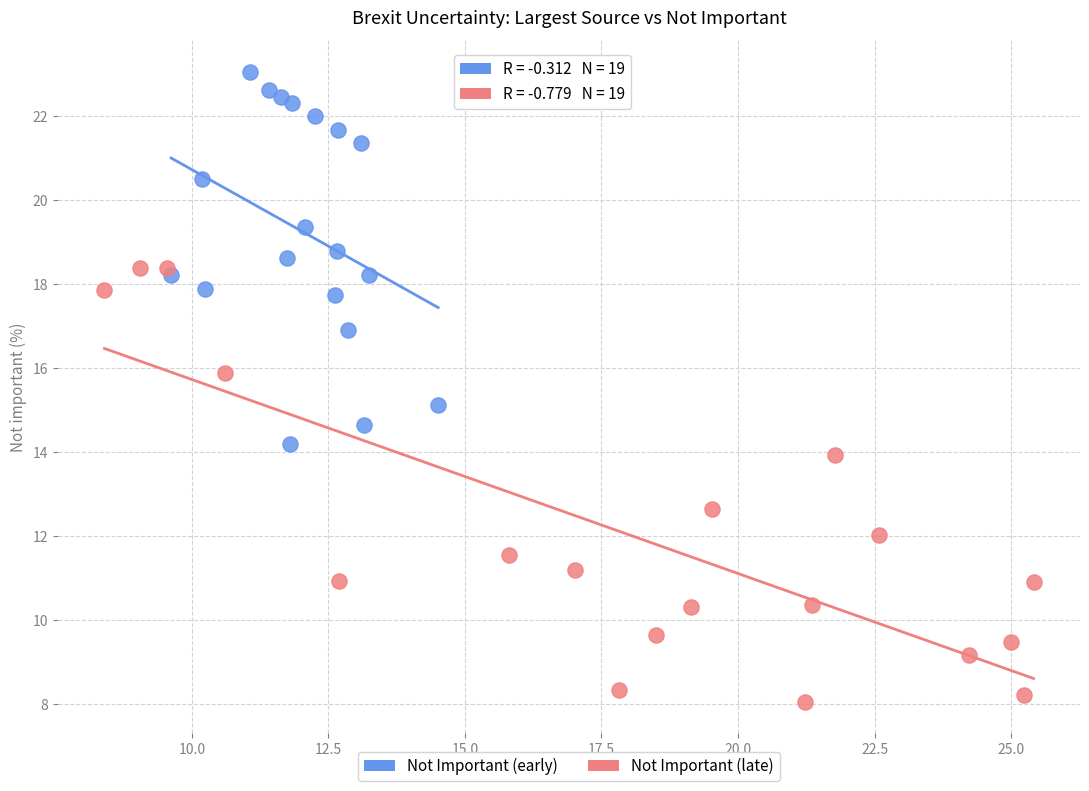

Which series reaches the minimum Y coordinate?

Not Important (late)